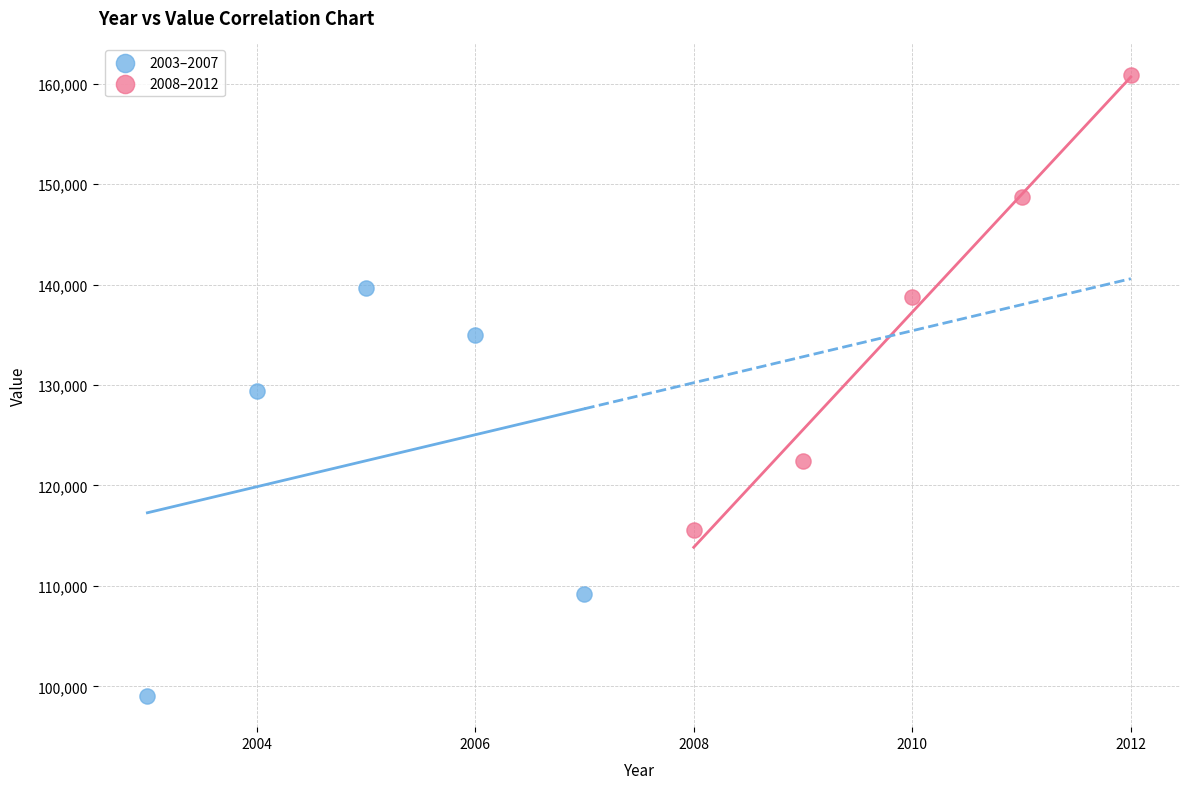

What are all the series names shown in the legend?

2003–2007, 2008–2012